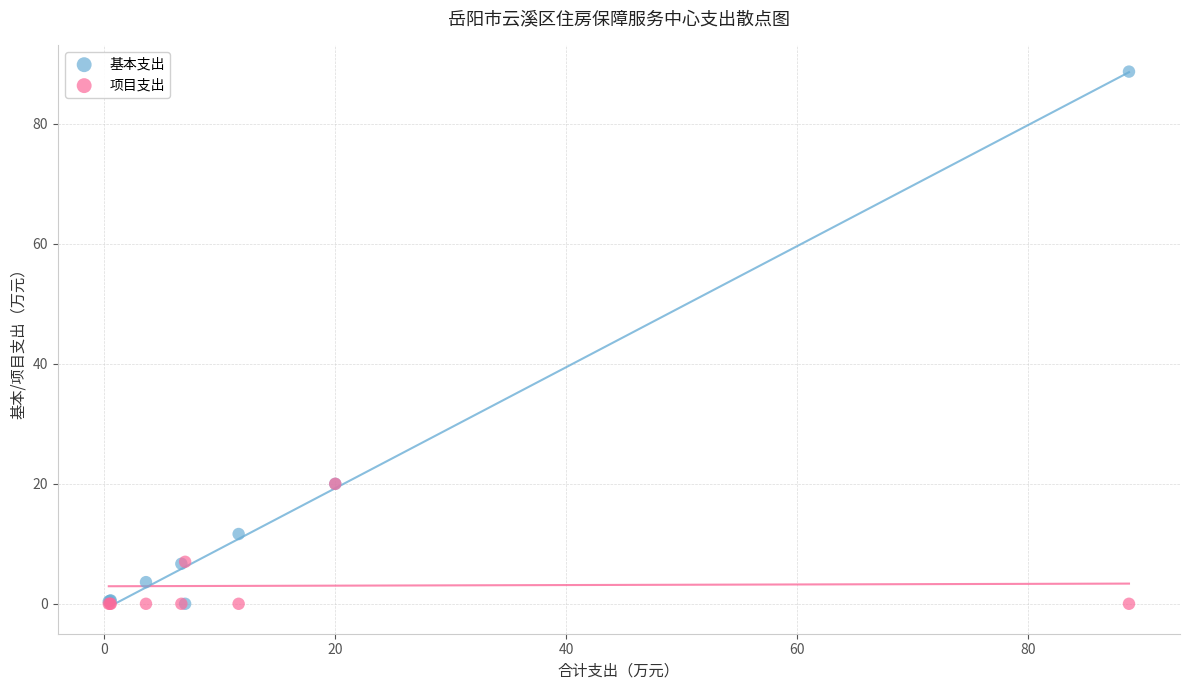

In the 项目支出 series, what Y value is closest to 10?

7.0